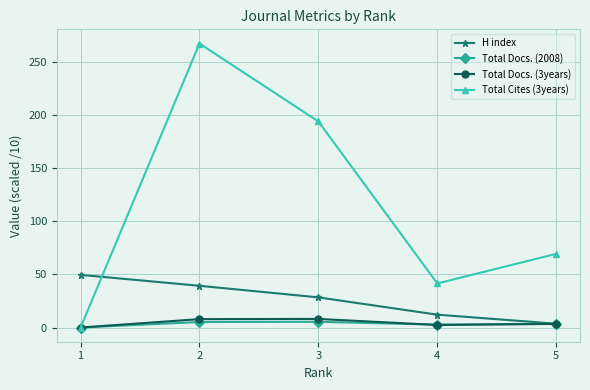

At which category does the chart reach its peak across all series?

2